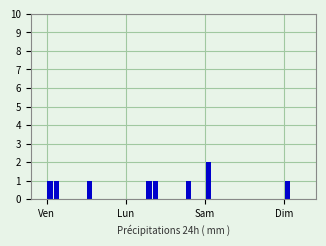

What is the sum of all values?

9